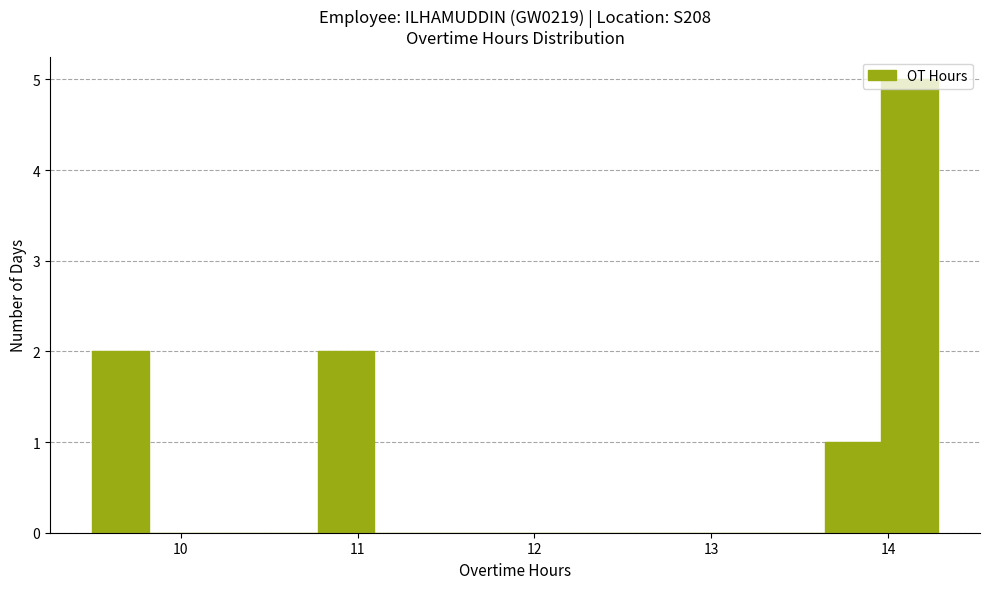

Read against the x-axis, roughly where is the centre of the tallest bar?

14.1